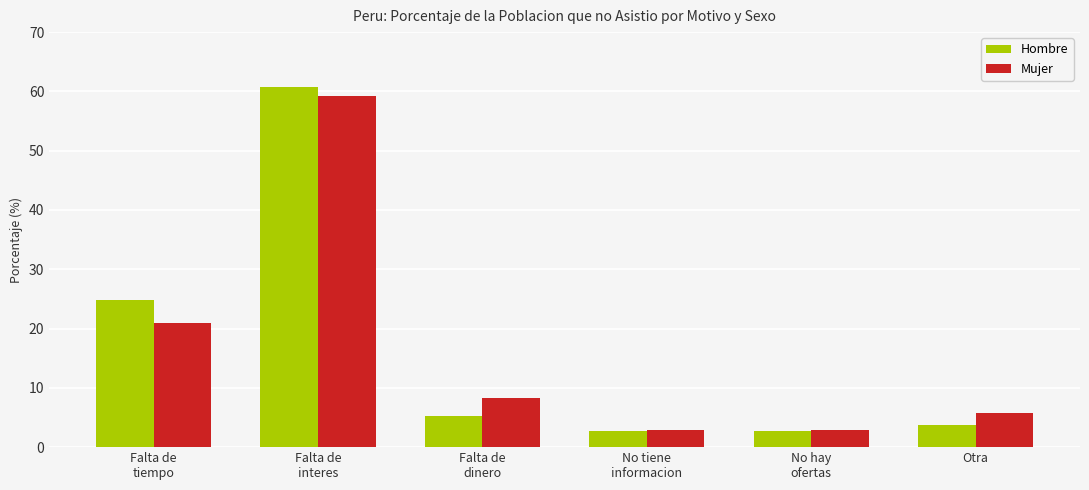

Which series has the largest range (max minus min)?

Hombre